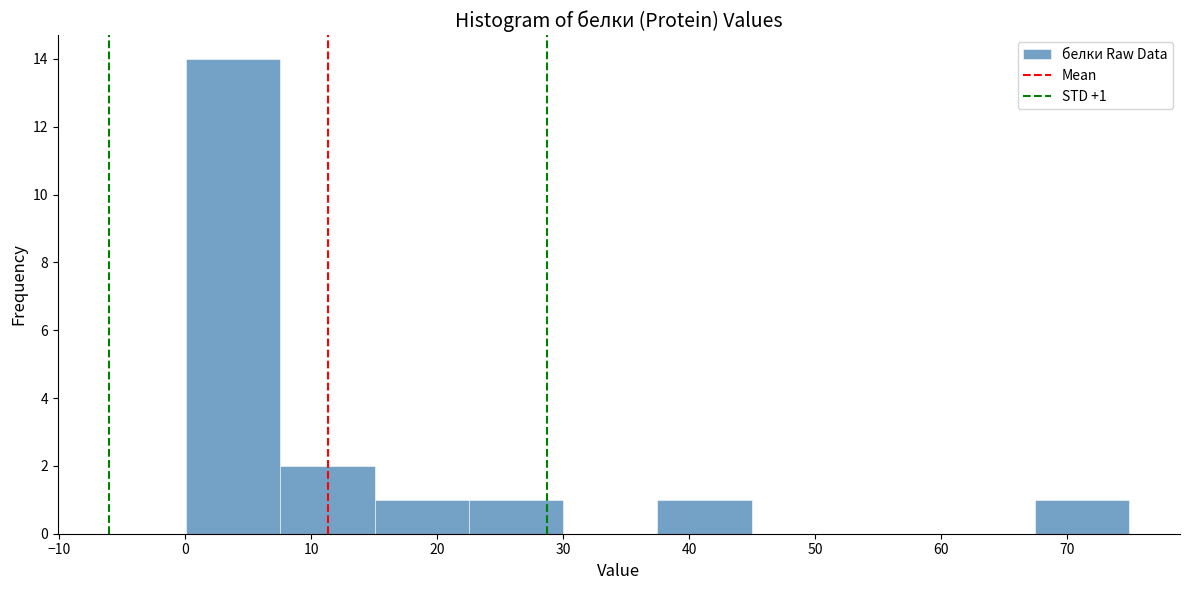

Over which range of the x-axis is the bar tallest?

0 to 8